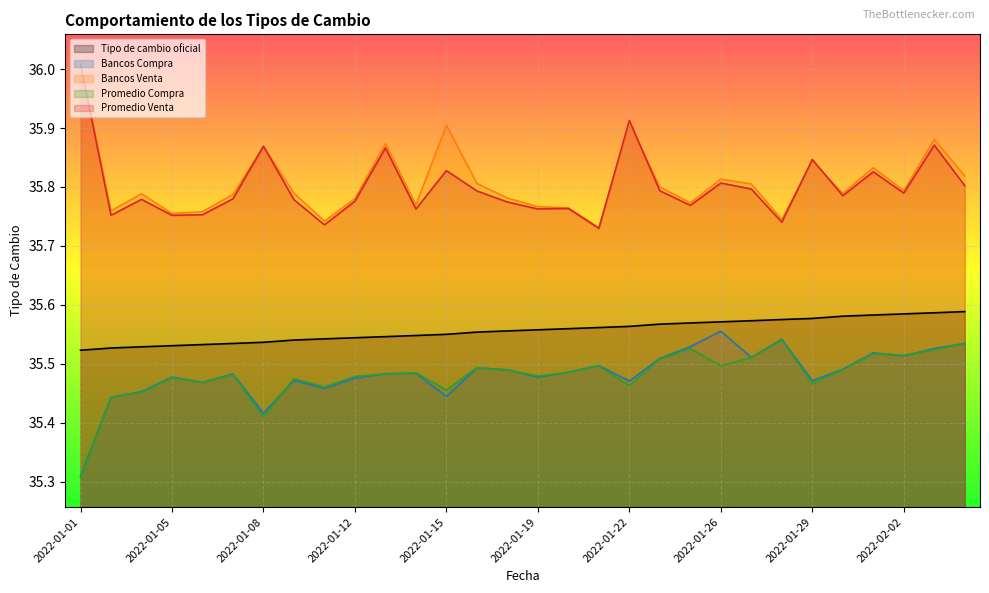

At which label is Tipo de cambio oficial closest to 35?

2022-01-01